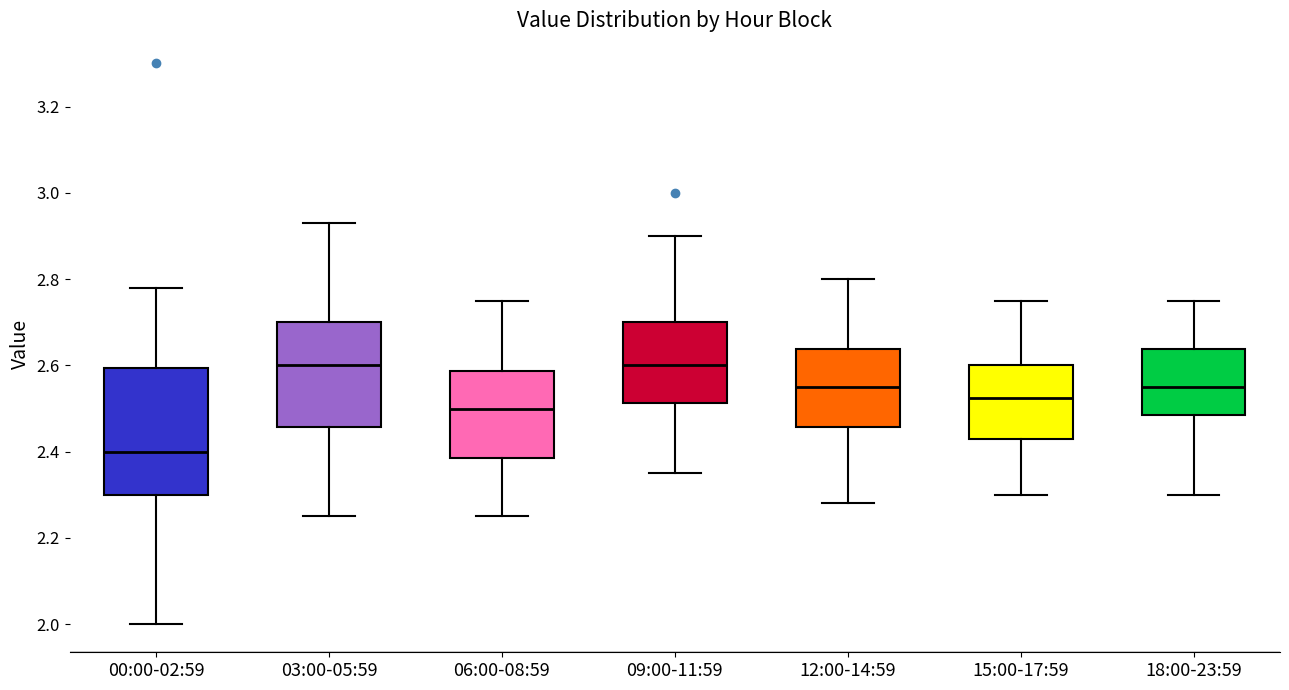

Reading left to right, read every box against the y-axis: the position of its median line, the range the box covers, and the ends of its whiskers. The values are not printed on the chart, so give them approximately, as read against the axis.

00:00-02:59: median 2.40, box 2.30 to 2.60, whiskers 2.00 to 2.78
03:00-05:59: median 2.60, box 2.46 to 2.70, whiskers 2.26 to 2.94
06:00-08:59: median 2.50, box 2.38 to 2.58, whiskers 2.26 to 2.76
09:00-11:59: median 2.60, box 2.52 to 2.70, whiskers 2.36 to 2.90
12:00-14:59: median 2.56, box 2.46 to 2.64, whiskers 2.28 to 2.80
15:00-17:59: median 2.52, box 2.44 to 2.60, whiskers 2.30 to 2.76
18:00-23:59: median 2.56, box 2.48 to 2.64, whiskers 2.30 to 2.76